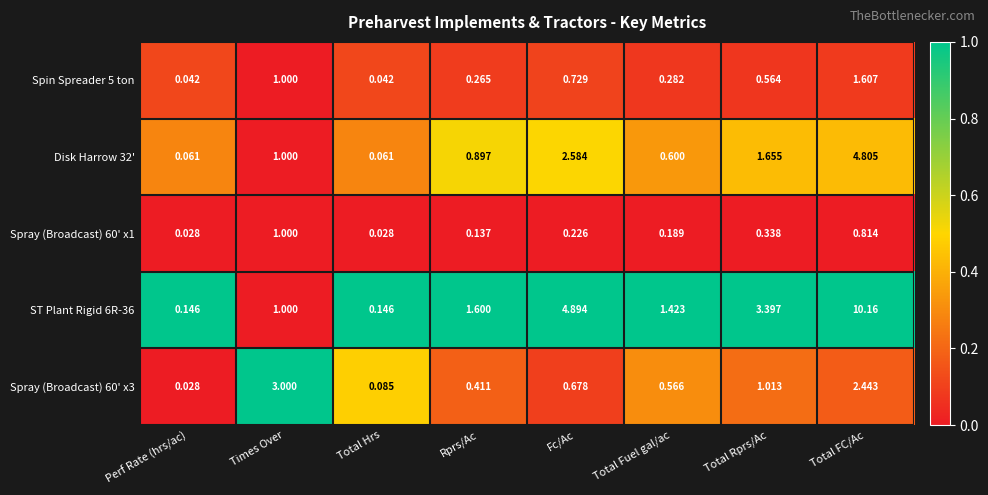

Which series has the largest range (max minus min)?

ST Plant Rigid 6R-36